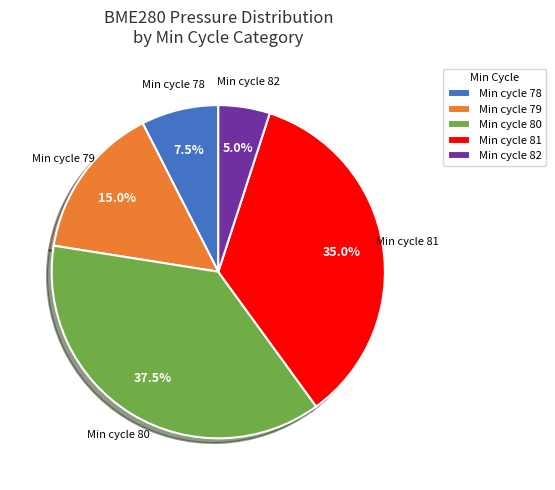

Rank the categories by value from lowest to highest.

Min cycle 82, Min cycle 78, Min cycle 79, Min cycle 81, Min cycle 80